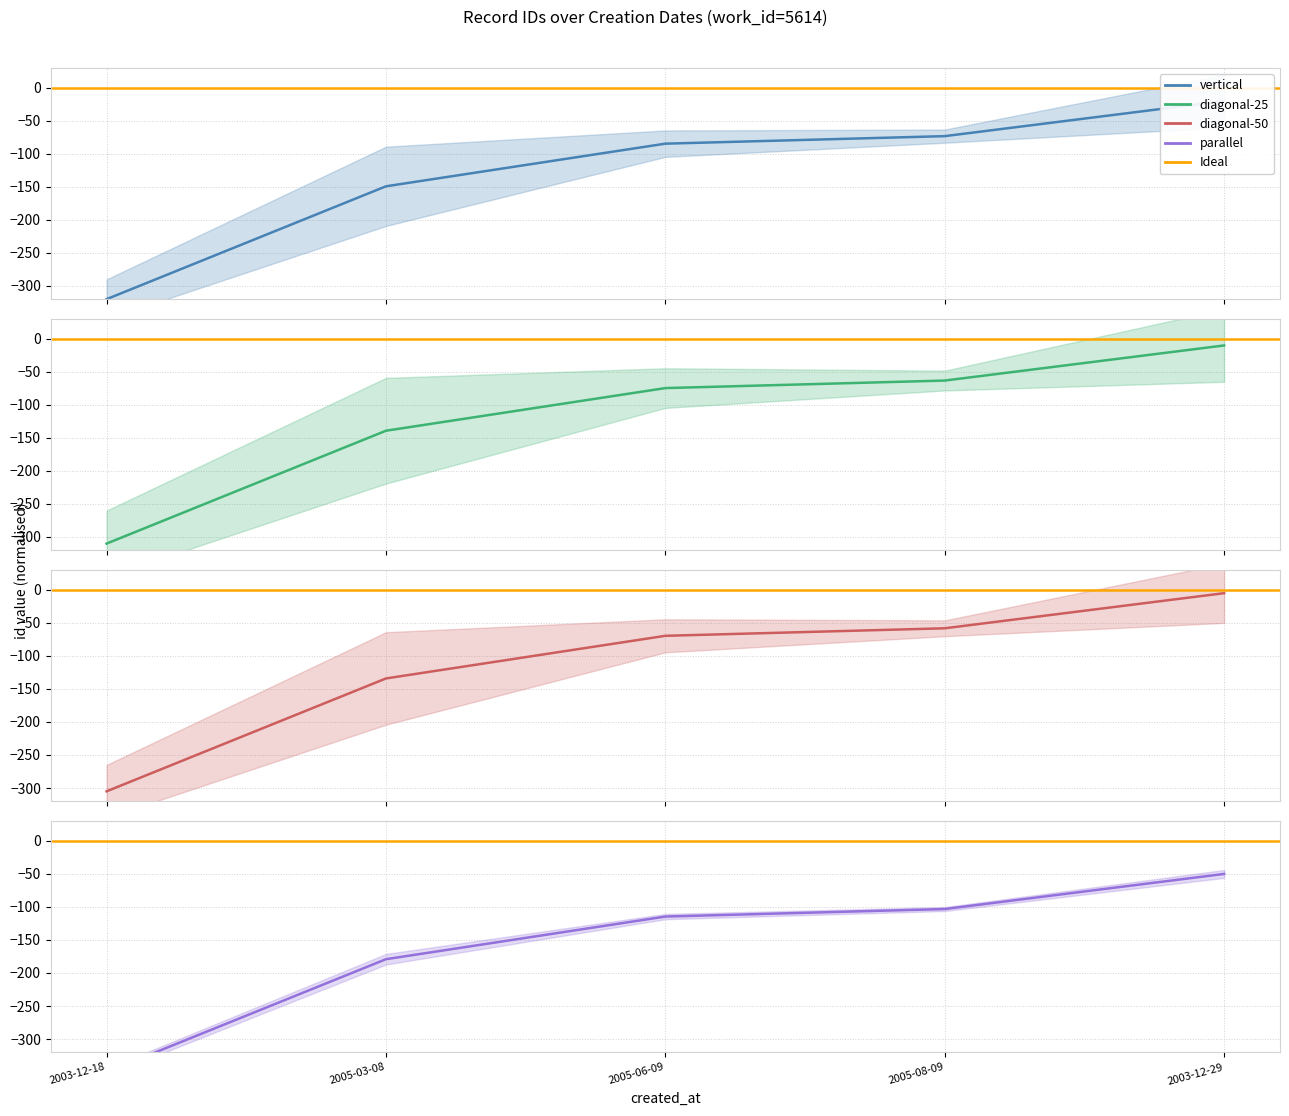

Does the chart have visible grid lines?

Yes